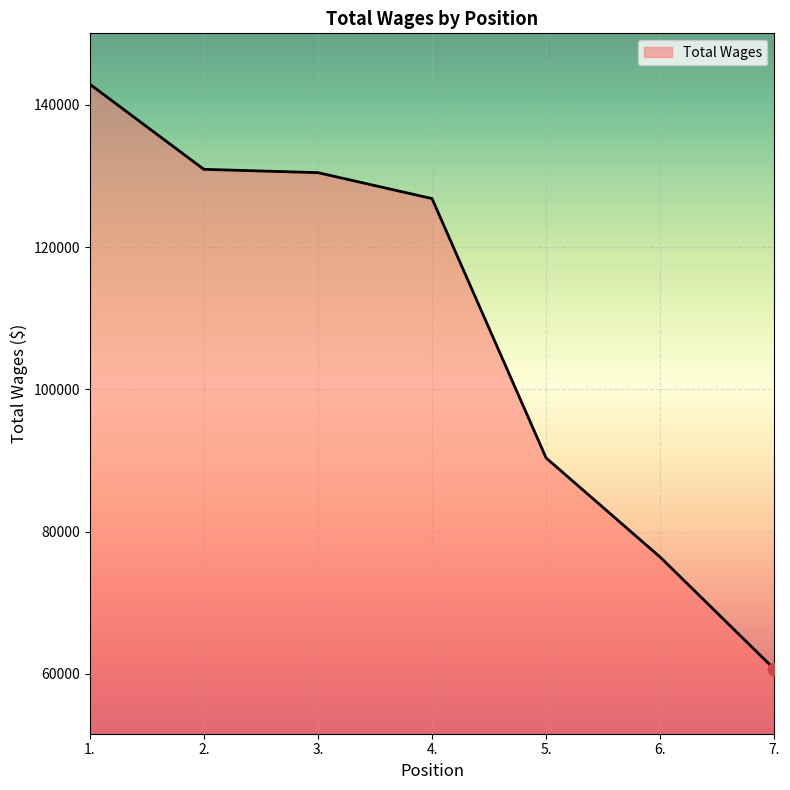

Approximately how many times larger is the value at 2. compared to 5.?

1.4